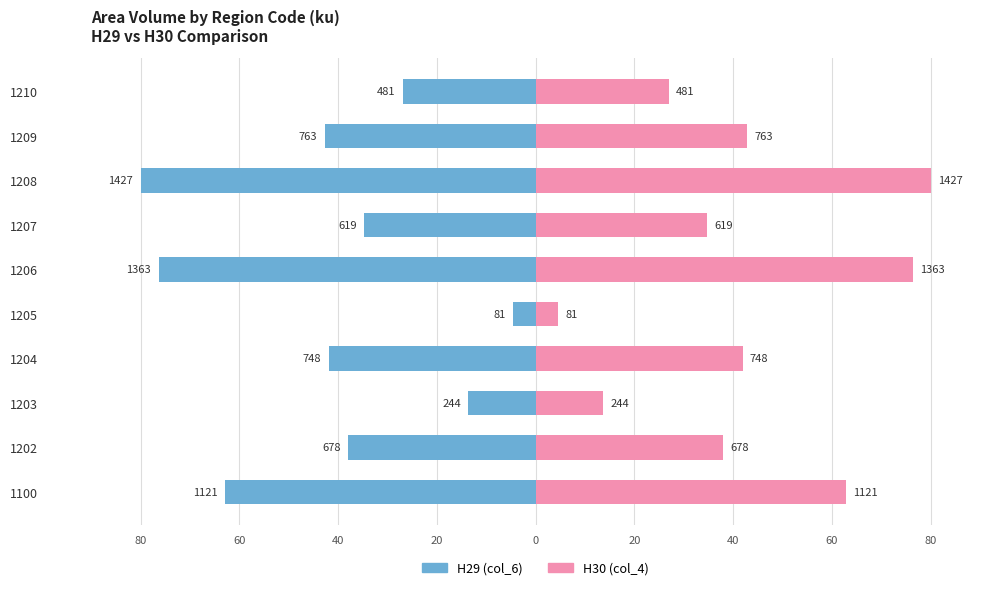

List the series in order of their overall mean, lowest first.

H29 (col_6), H30 (col_4)